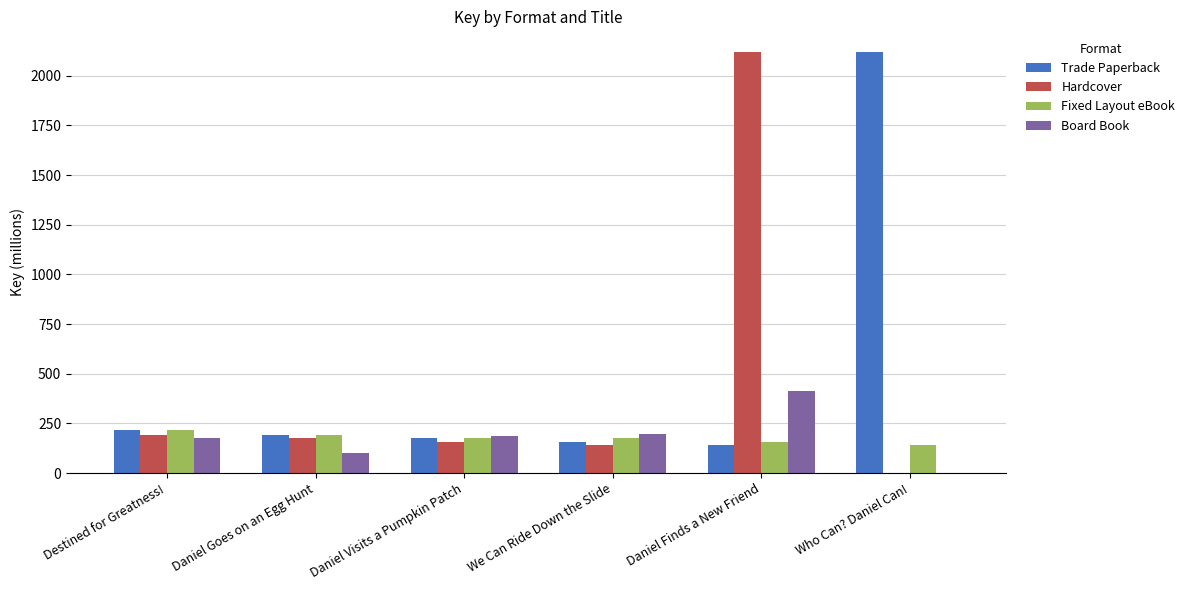

Which series changed the most between Daniel Visits a Pumpkin Patch and Daniel Finds a New Friend?

Hardcover